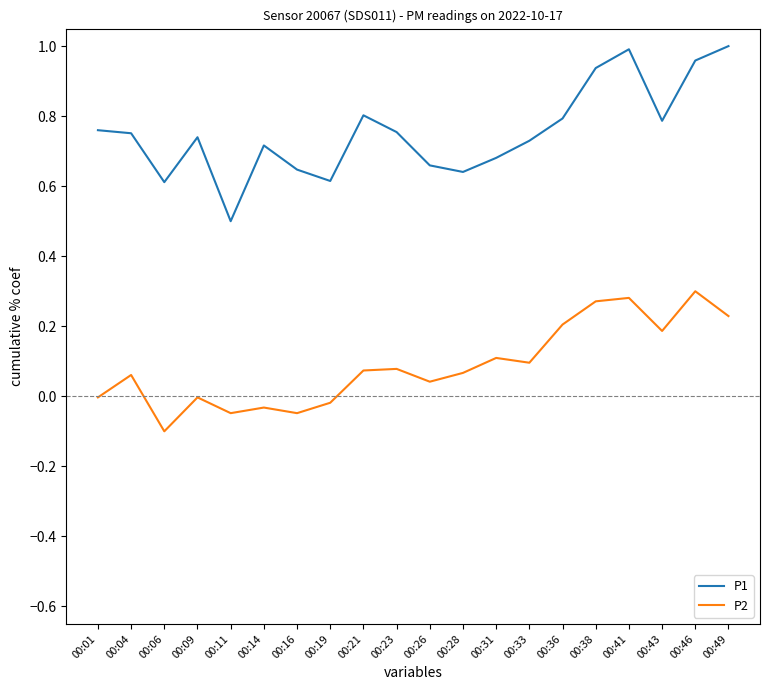

True or false: P1 and P2 intersect in this chart.

False